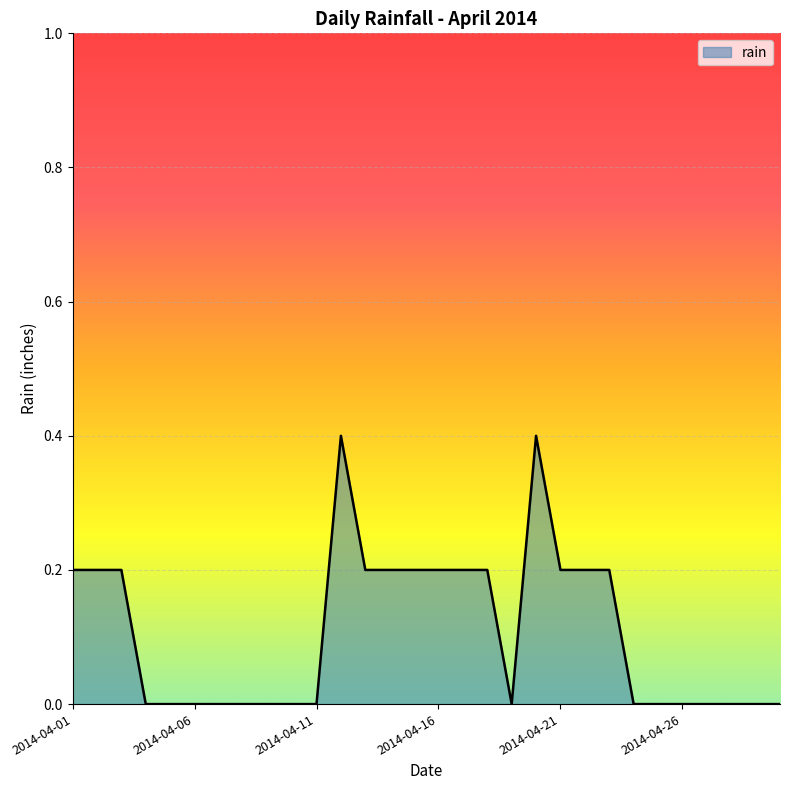

Does the chart have visible grid lines?

Yes